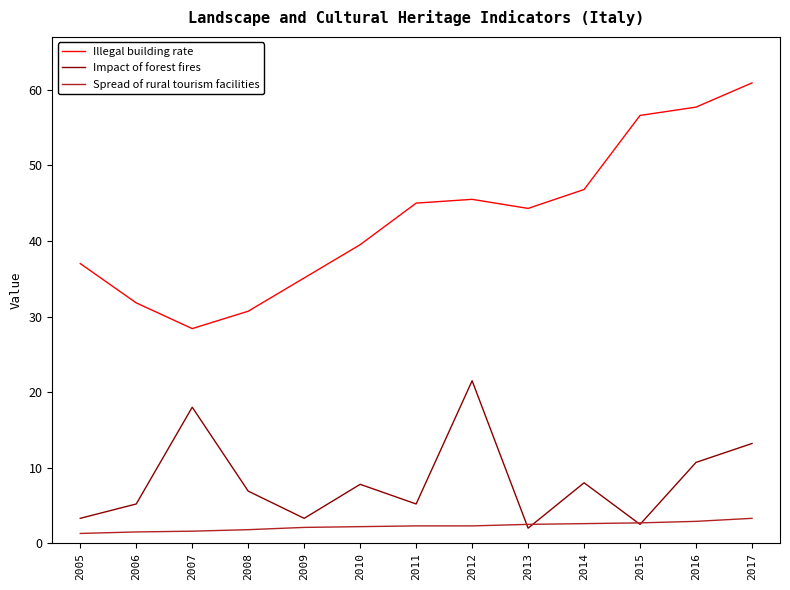

Which category has the highest value in the Impact of forest fires series?

2012